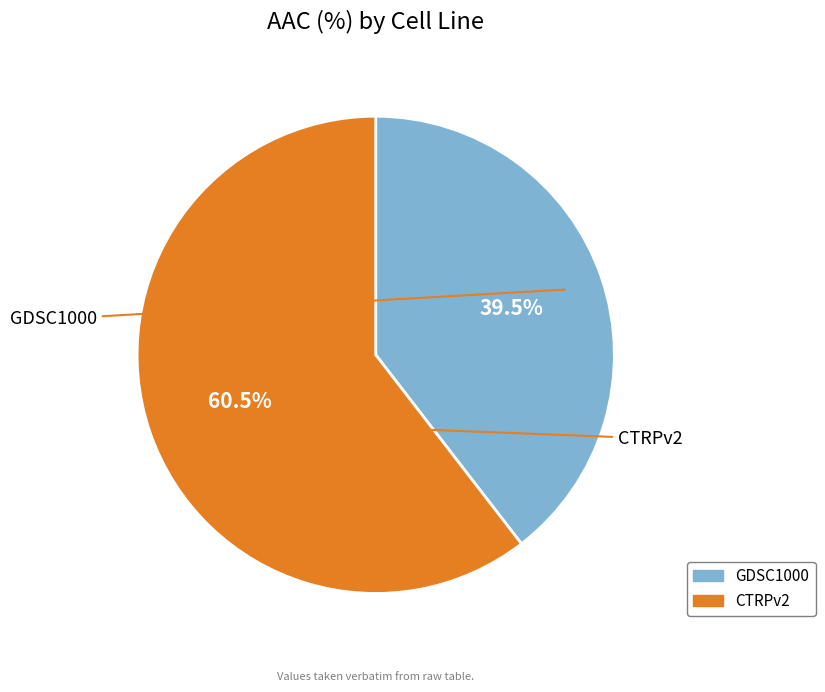

How many segments does this pie chart have?

2